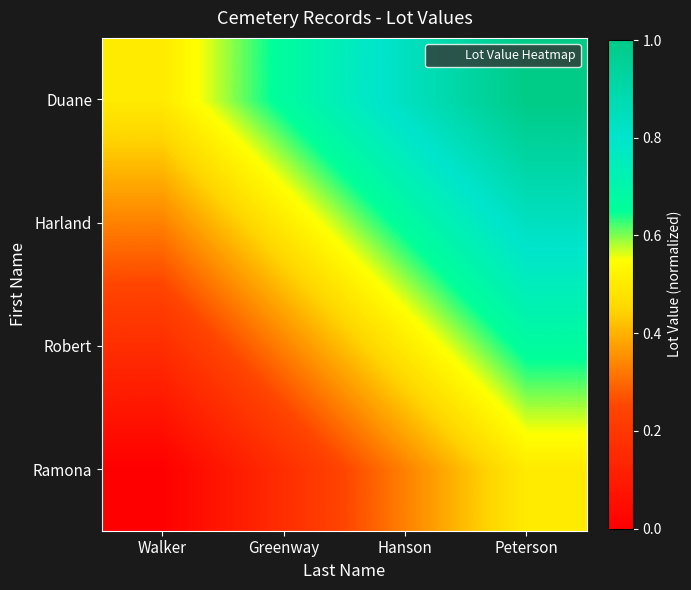

Reading right to left, extract all data points from this chart.

Ramona: Peterson=0.5	Hanson=0.3	Greenway=0.2	Walker=0.0
Robert: Peterson=0.7	Hanson=0.5	Greenway=0.3	Walker=0.2
Harland: Peterson=0.8	Hanson=0.7	Greenway=0.5	Walker=0.3
Duane: Peterson=1.0	Hanson=0.8	Greenway=0.7	Walker=0.5